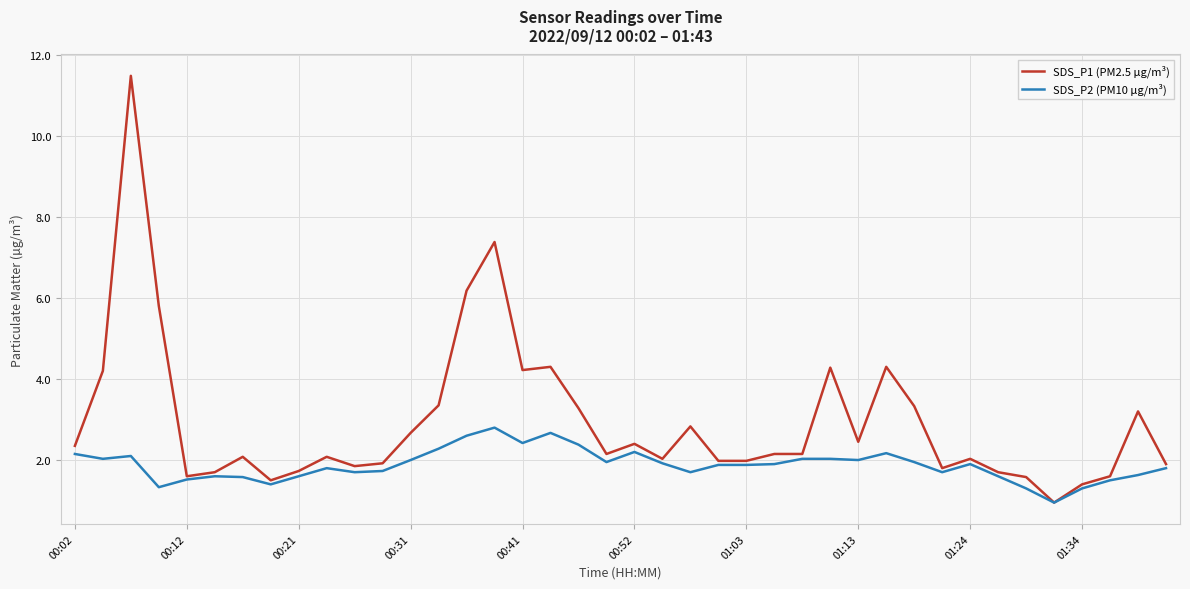

What is the maximum value for SDS_P2 (PM10 µg/m³)?

2.8